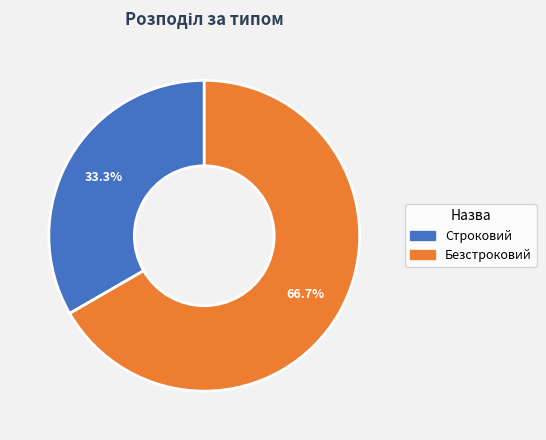

What is the ratio of the value at Строковий to the value at Безстроковий?

0.5